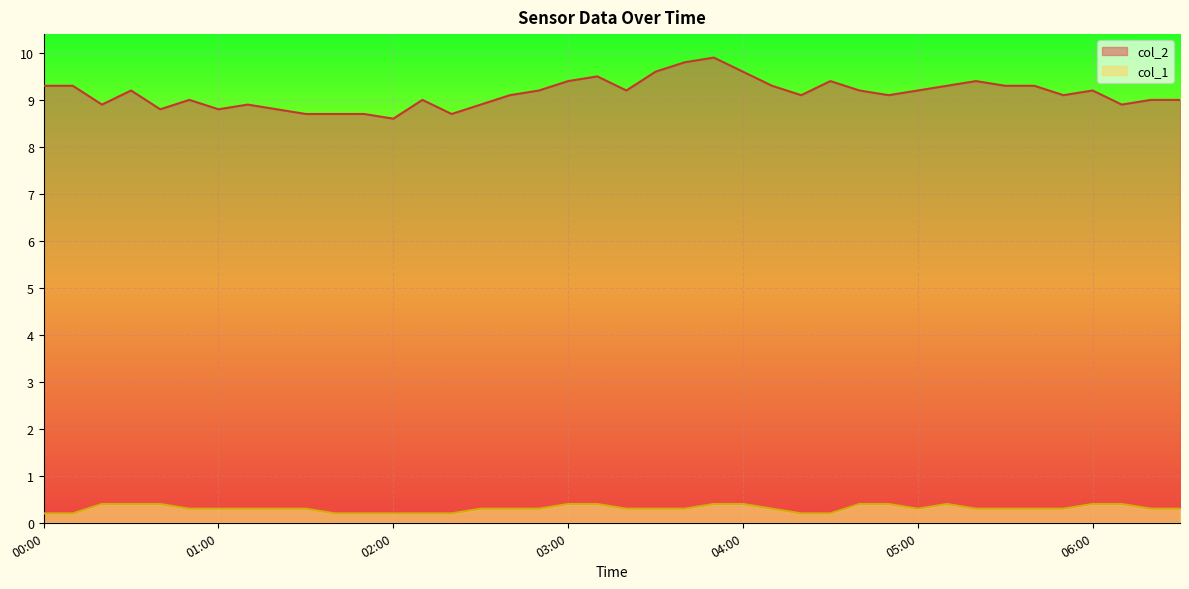

Between 01:30 and 02:30, which series saw the biggest shift?

col_2